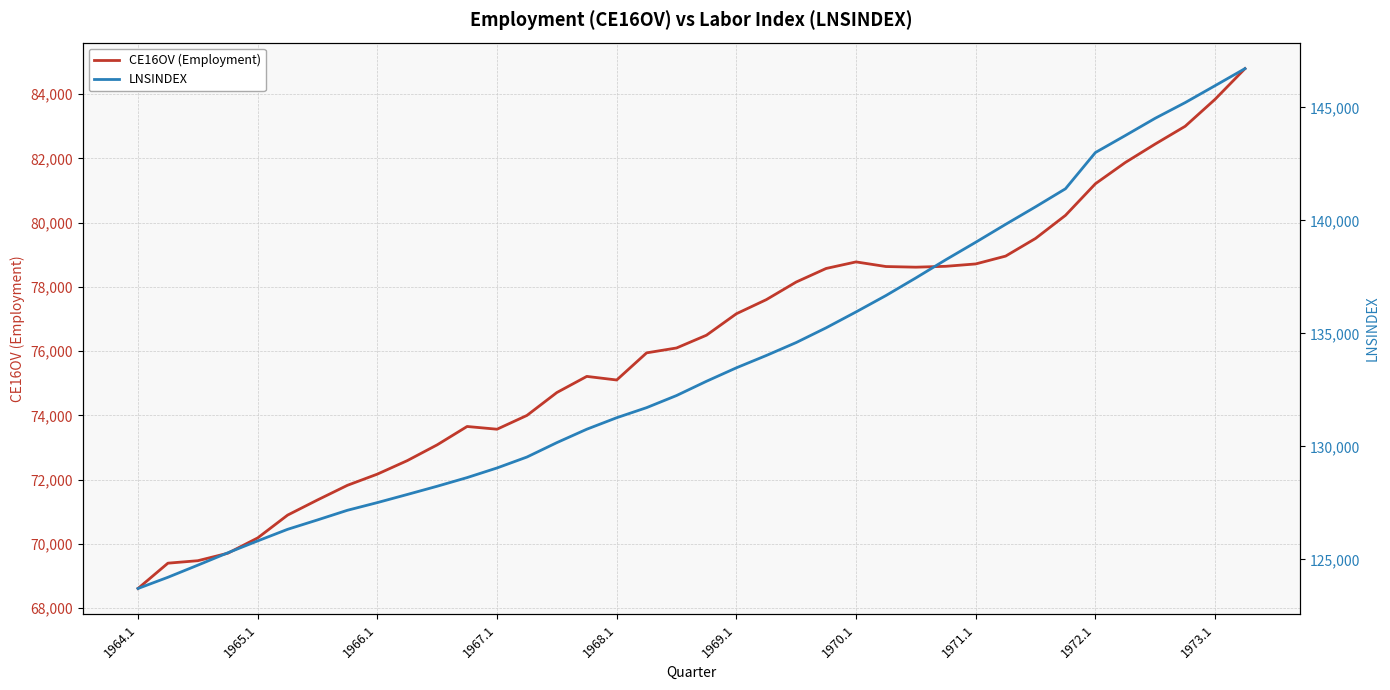

True or false: CE16OV (Employment) has more than 1 points higher than both neighbors.

True